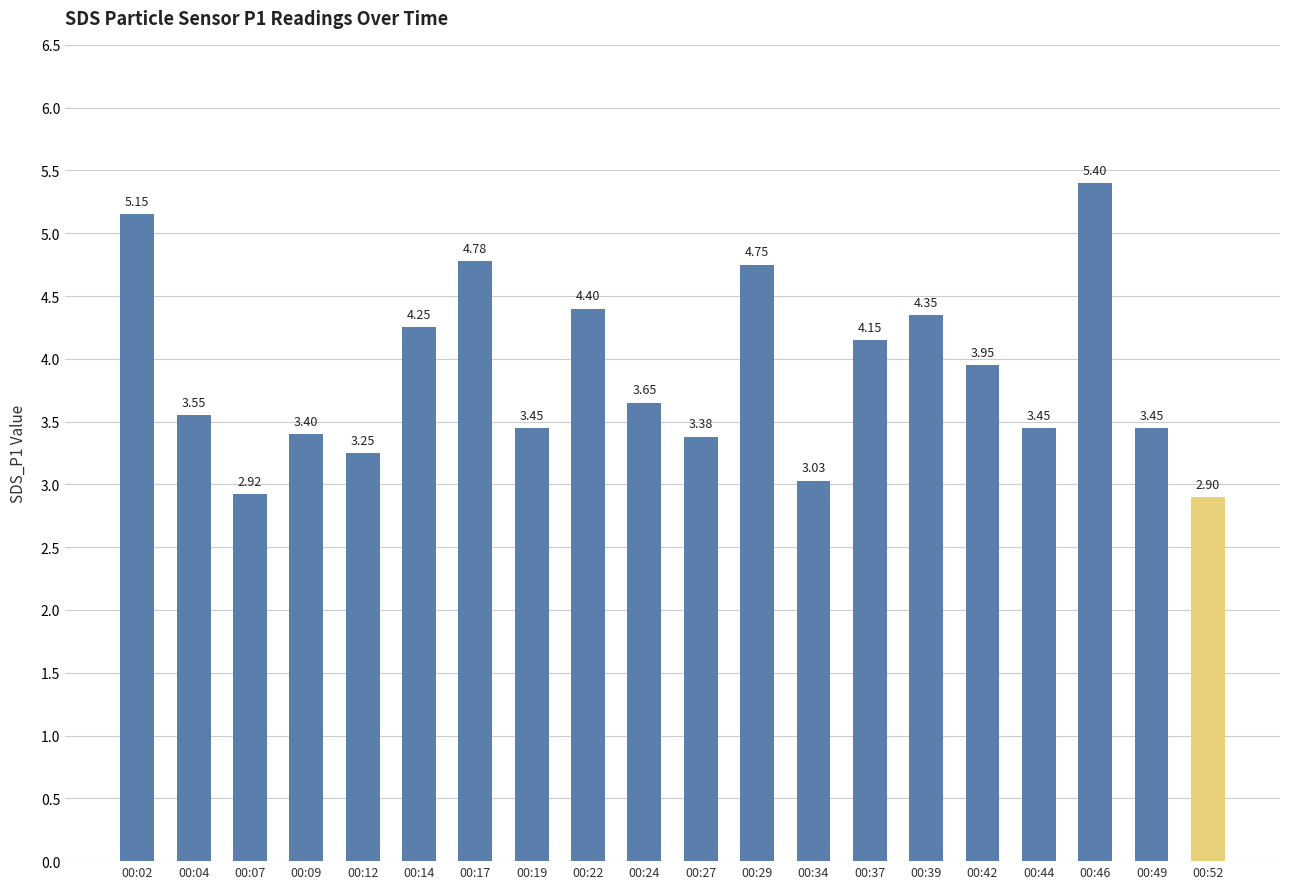

What is the value of the 3rd bar from the left?

2.9